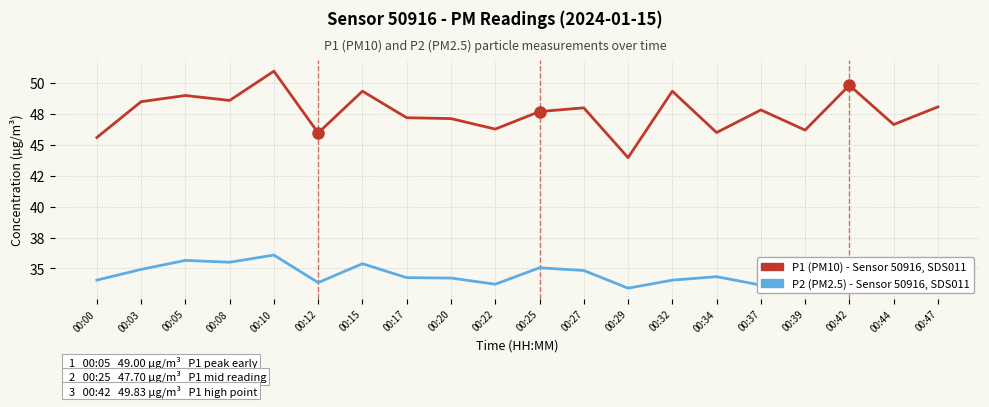

What is the difference between the maximum and minimum values in the P1 (PM10) - Sensor 50916, SDS011 series?

7.0